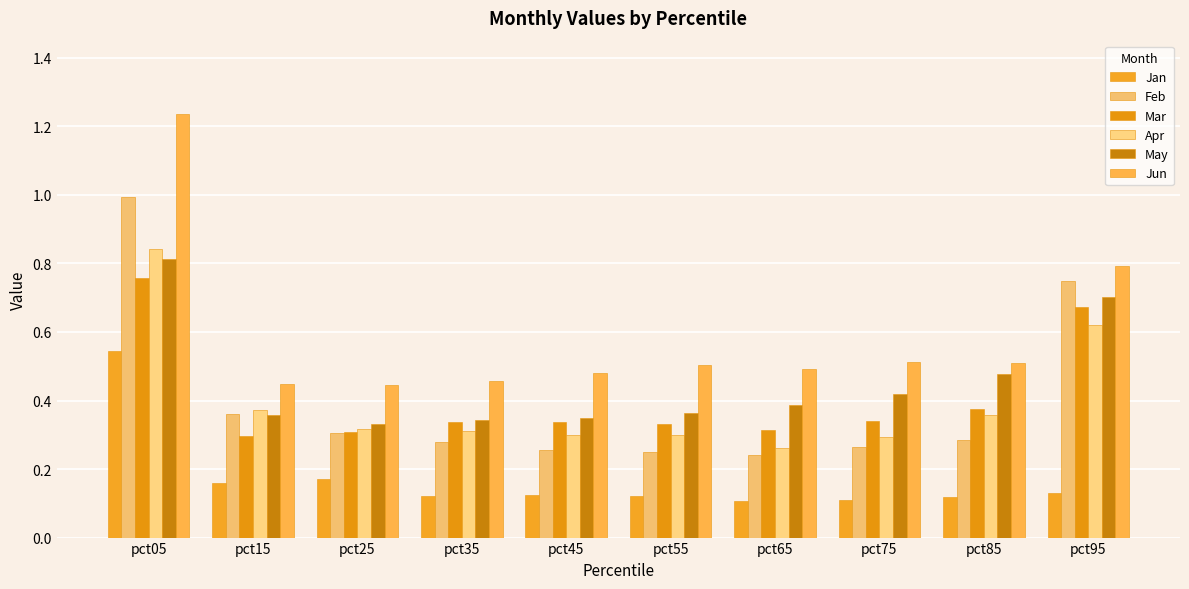

Is the value of Jan at pct85 greater than the value of Mar at pct85?

No